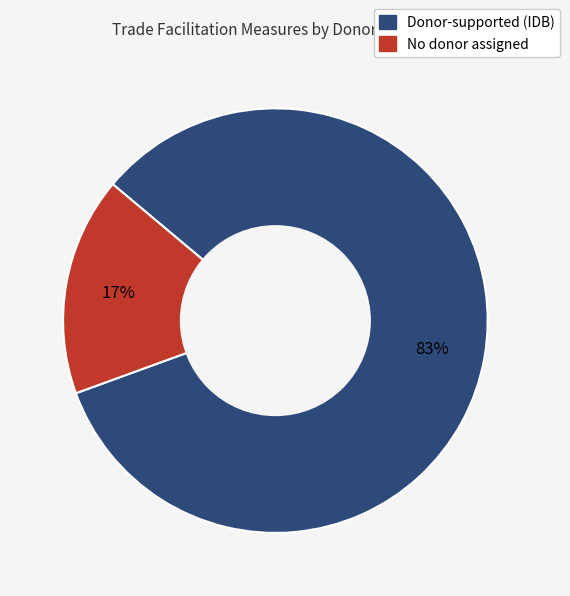

To the nearest percent, what is the average slice percentage?

50%